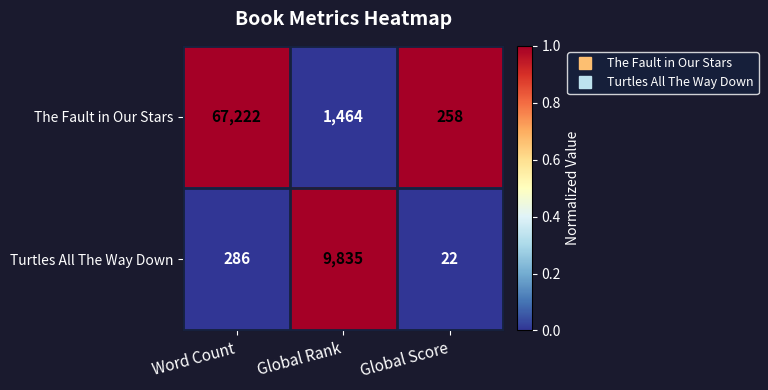

Is it true that Turtles All The Way Down equals 9835 at Global Rank?

True